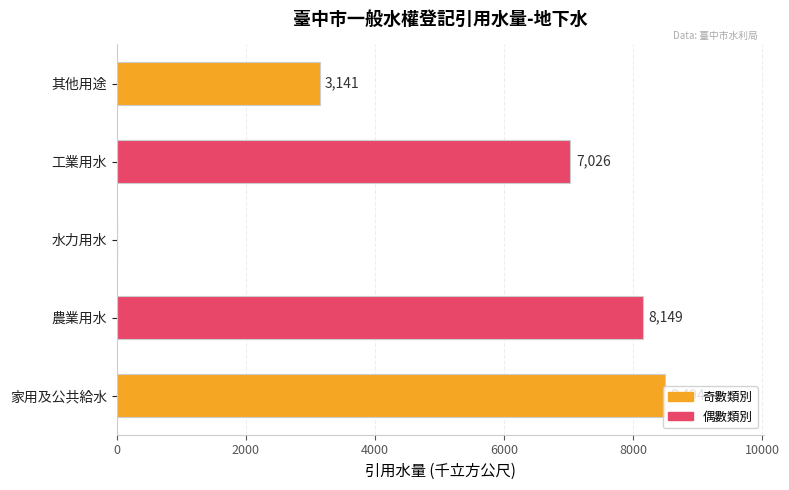

What is the sum of the values at 農業用水 and 其他用途?

11290